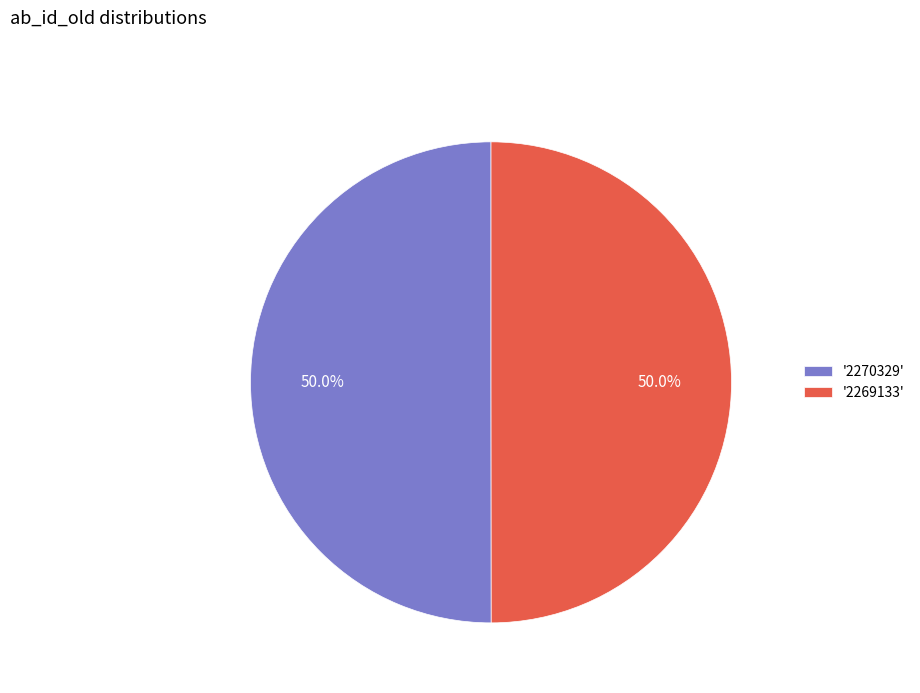

Do '2269133' and '2270329' together represent more than half of the pie?

Yes